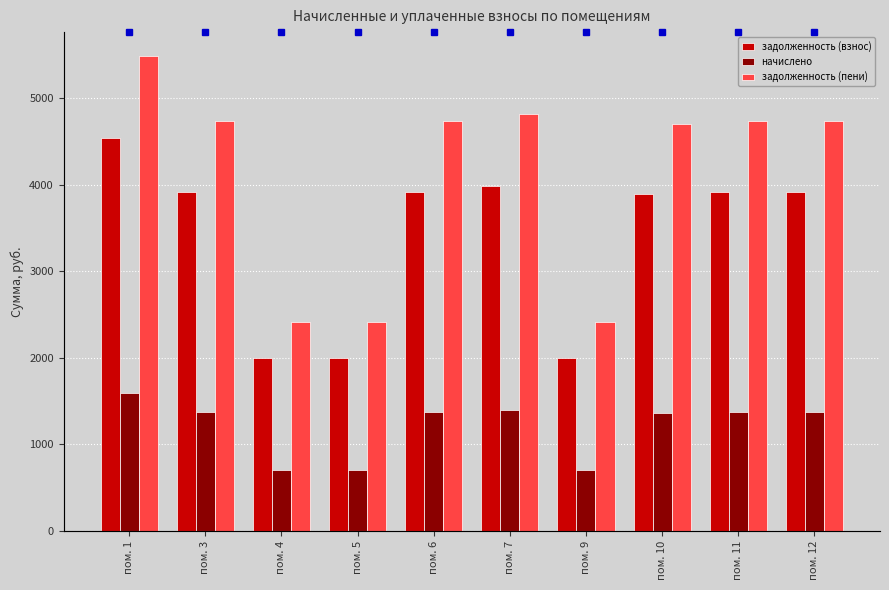

What is the value of the начислено bar at the 3rd from the left?

699.7